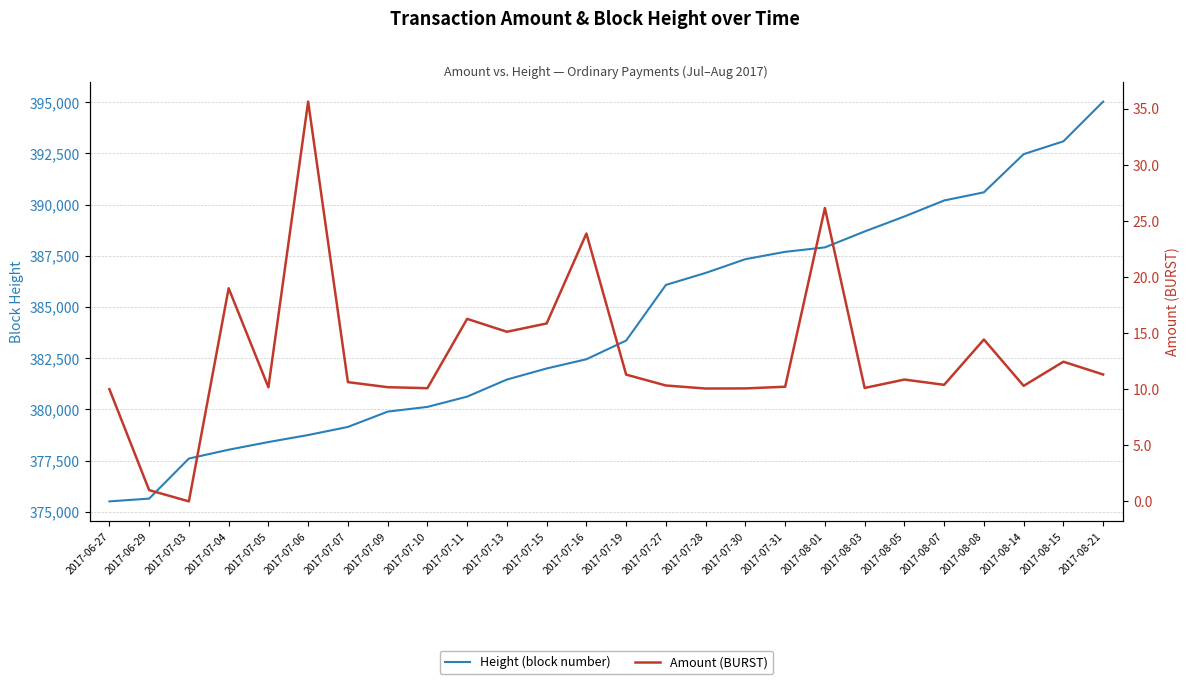

Which label corresponds to the largest value in the chart?

2017-08-21